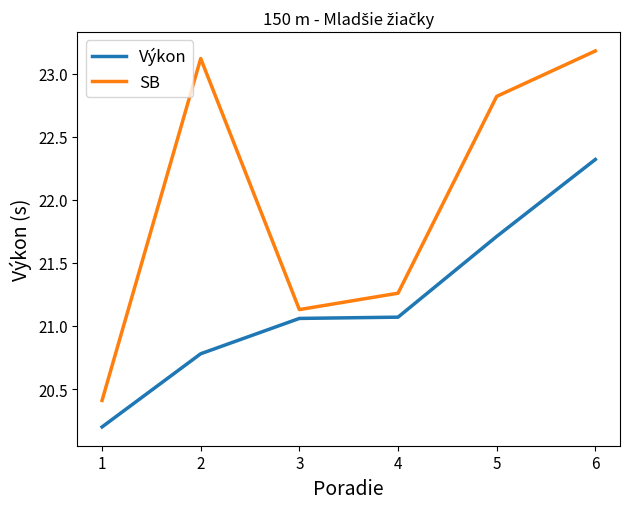

At 1, list the series in order from smallest to largest.

Výkon, SB